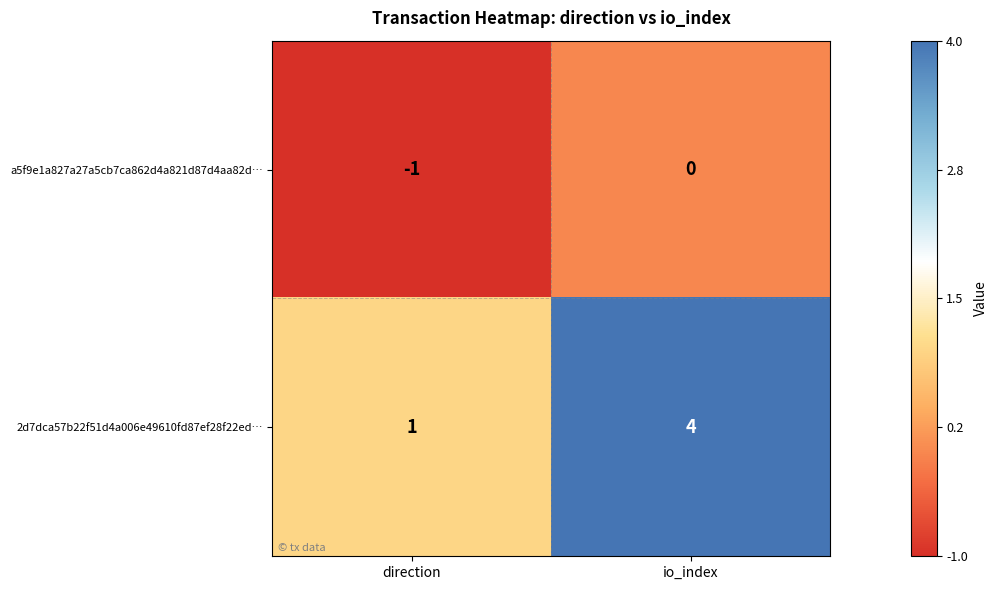

The value of 2d7dca57b22f51d4a006e49610fd87ef28f22ed… at io_index is 4. True or false?

True